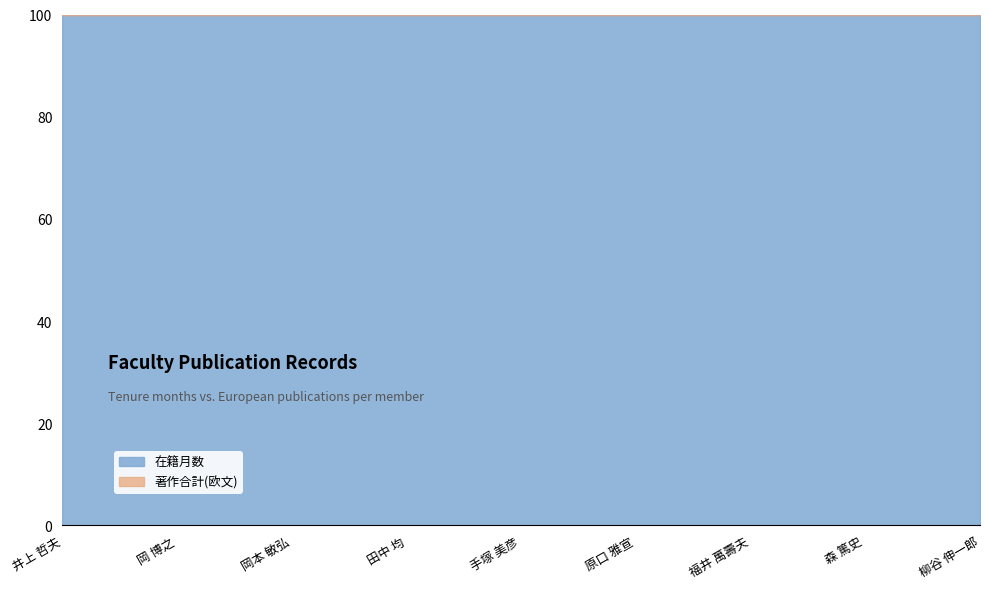

What is the spread (max minus min) of values at 森 篤史?

169